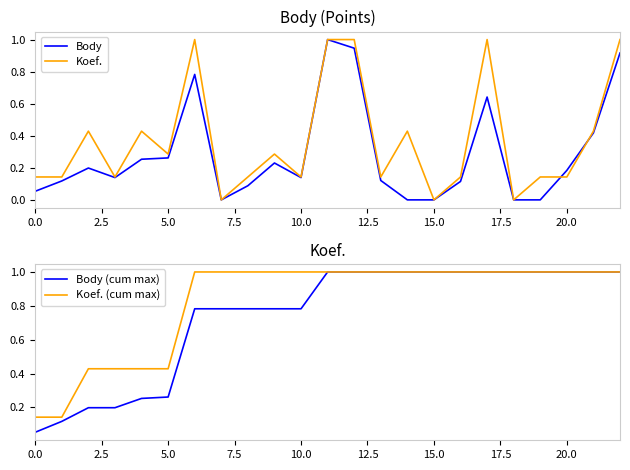

Which series has the widest spread of values?

Body